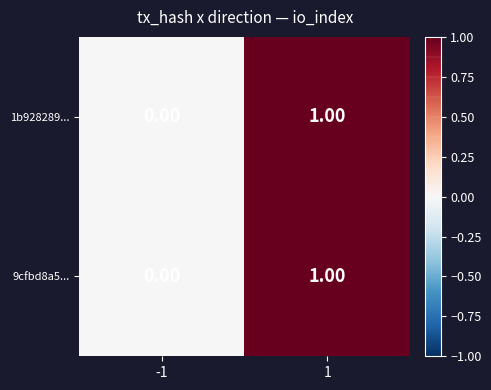

Rank the categories by 1b928289... value from highest to lowest.

1, -1